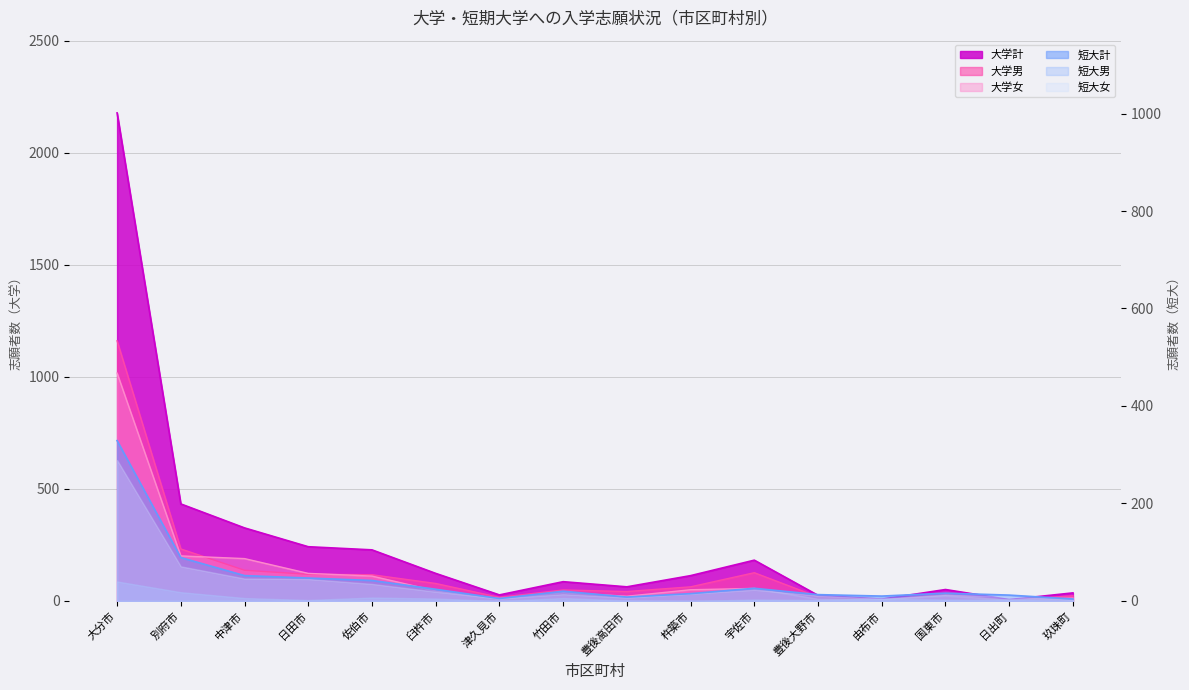

Does the chart display data point markers on the line(s)?

No